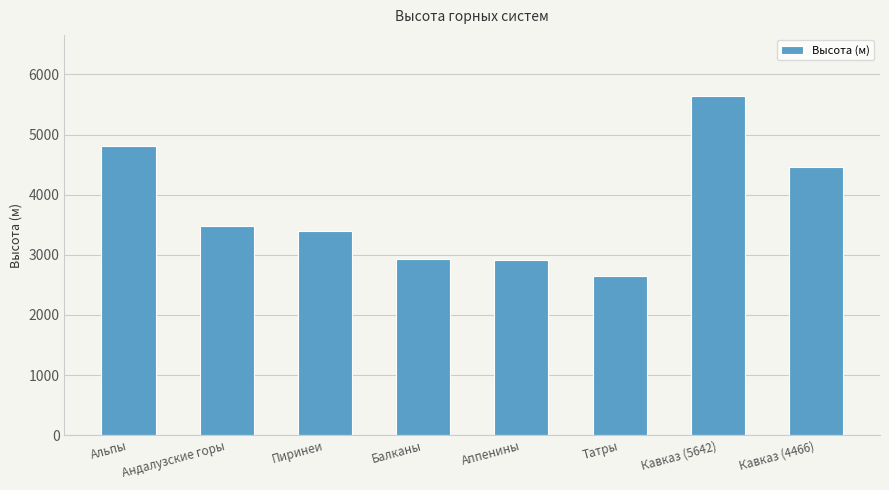

What is the change in value from Альпы to Балканы?

-1882